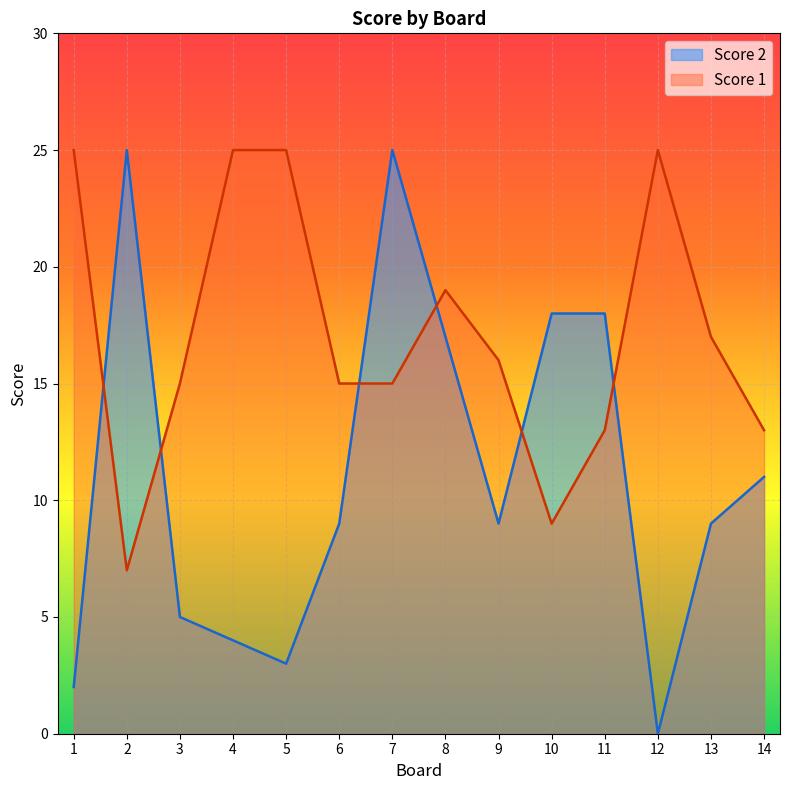

Which label corresponds to the largest value in the chart?

2